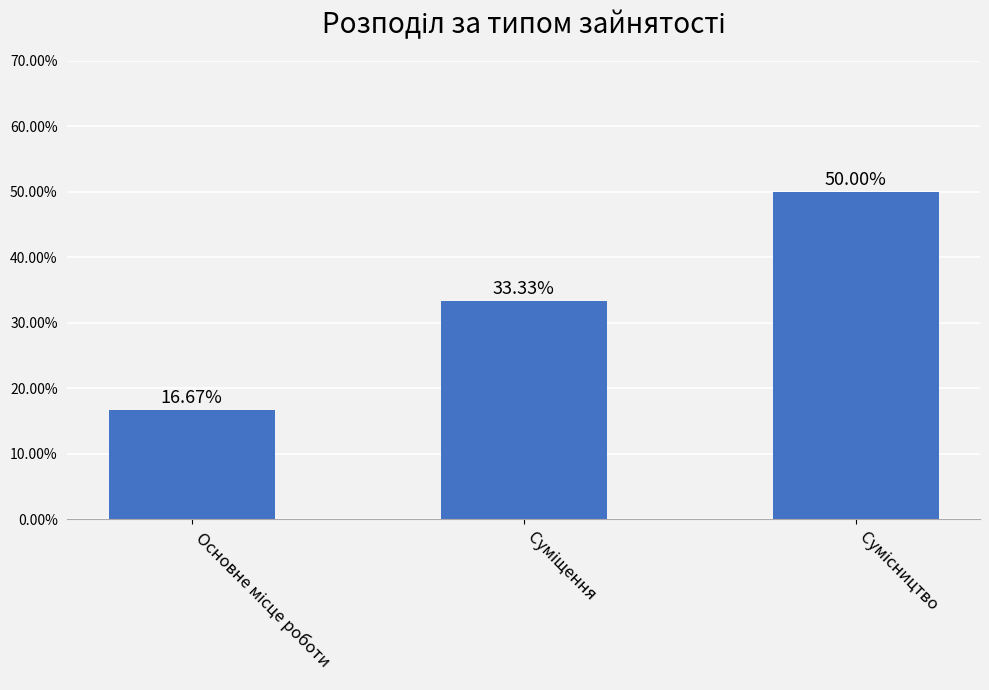

Count the values in the range 0 to 1.

3